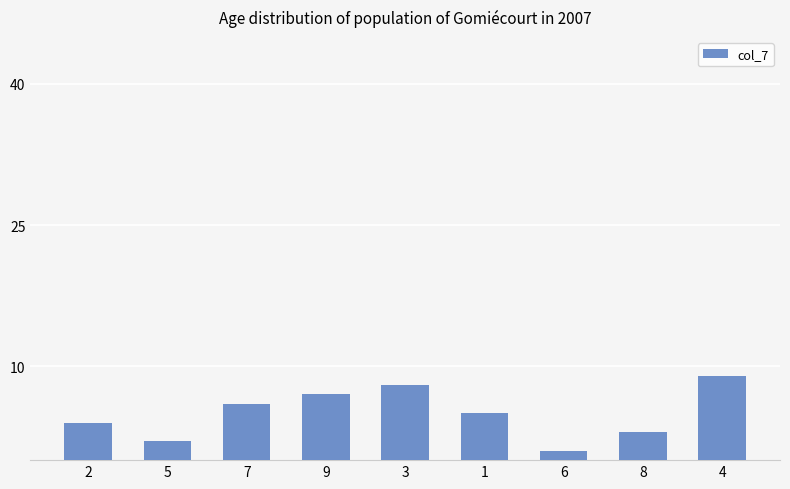

Count the number of data series in this chart.

1